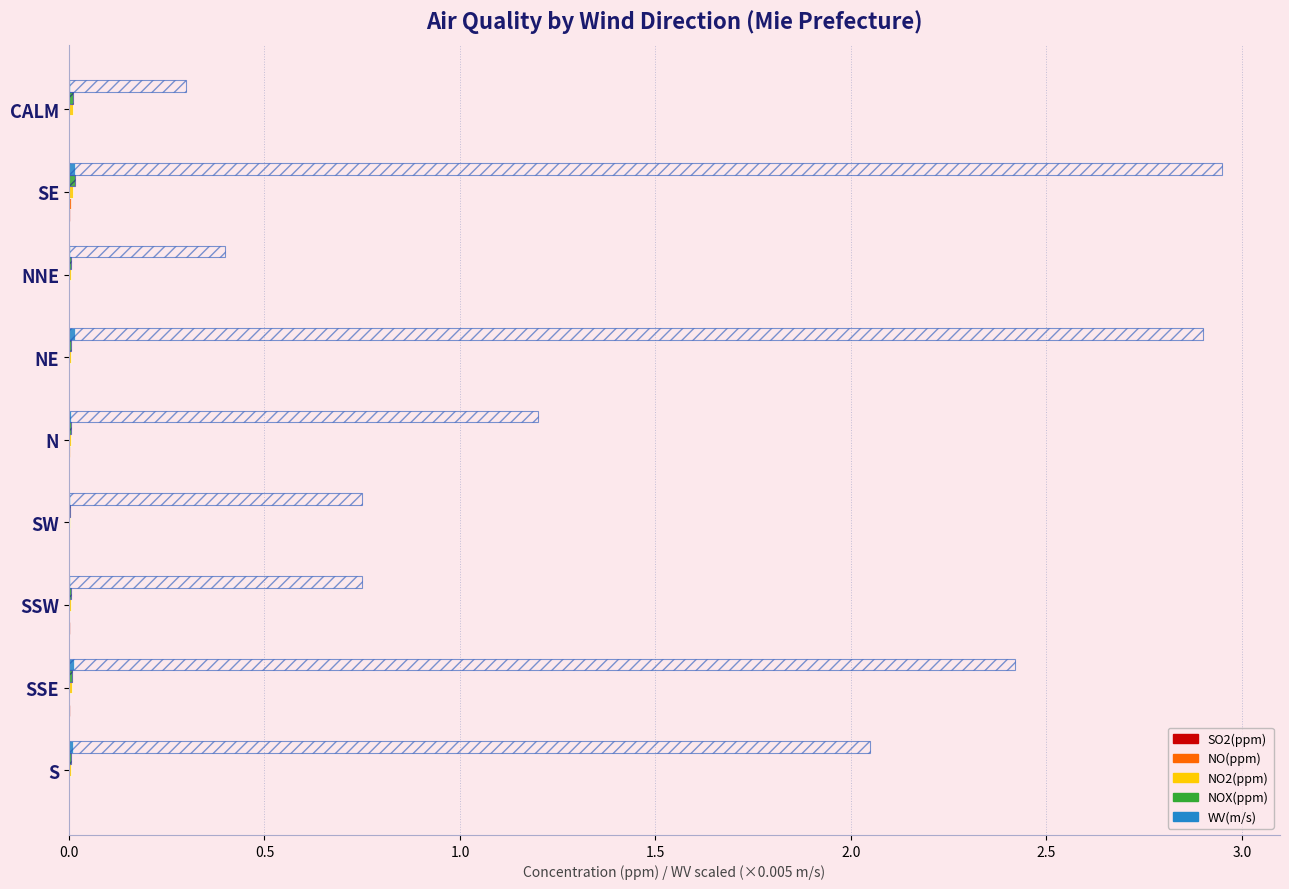

Count the number of data series in this chart.

7